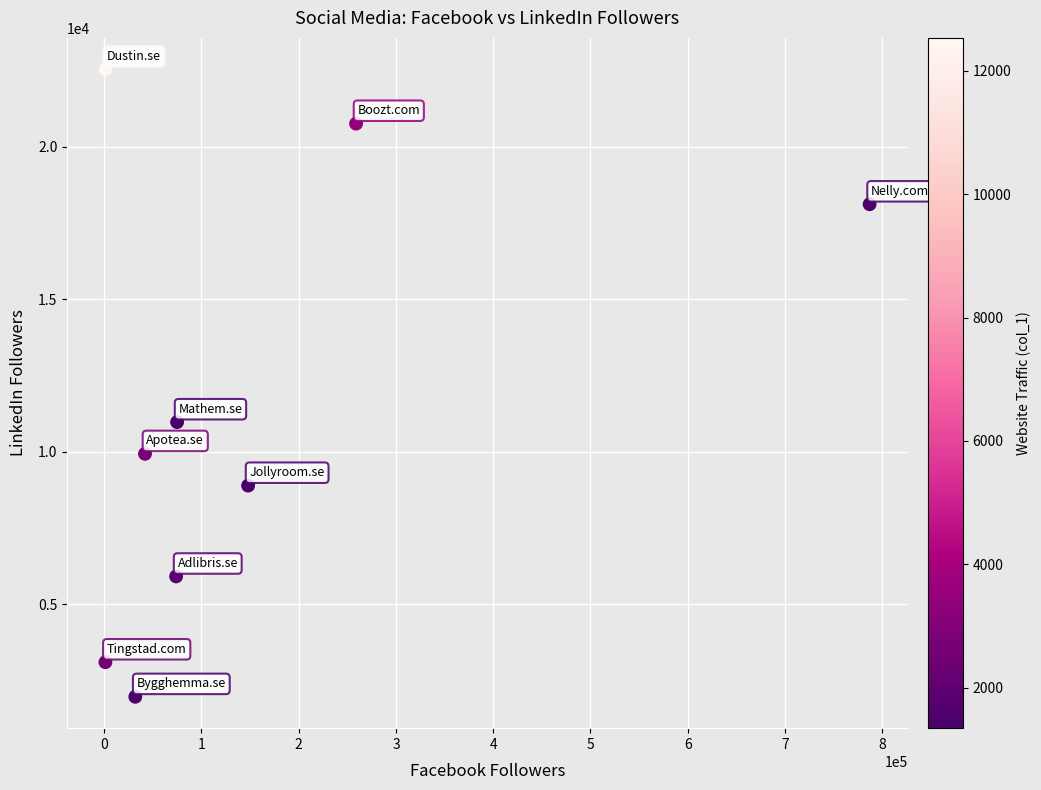

What is the range of Y values (max minus min)?

20569